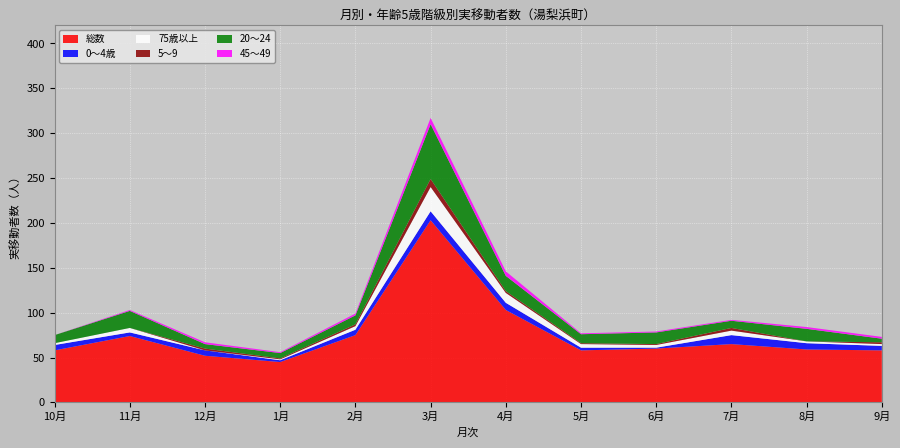

Reading left to right, extract all data points from this chart.

総数: 58	74	52	45	75	203	103	58	60	65	59	58
0～4歳: 6	4	6	2	6	10	8	3	1	10	7	5
75歳以上: 2	5	0	1	4	27	11	4	3	5	2	2
5～9: 0	0	2	1	2	9	2	1	1	3	0	2
20～24: 9	19	5	6	10	61	17	10	13	8	14	4
45～49: 0	1	2	1	2	7	5	1	1	1	2	2